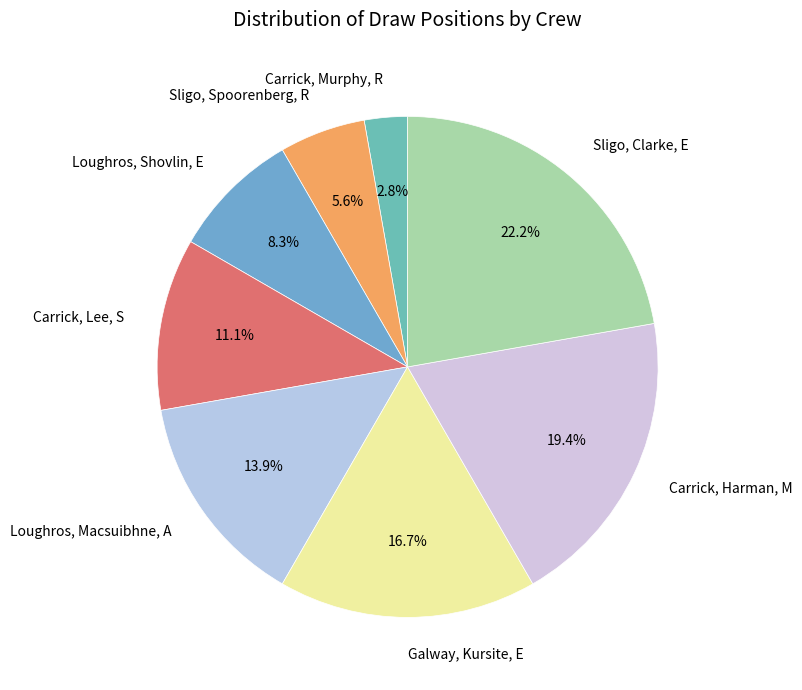

How many slices are in this pie chart?

8